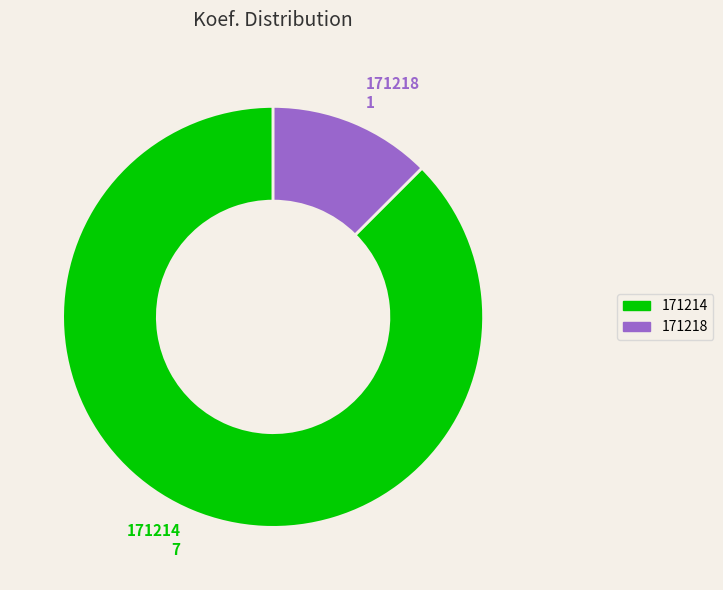

Do 171214 and 171218 together represent more than half of the pie?

Yes